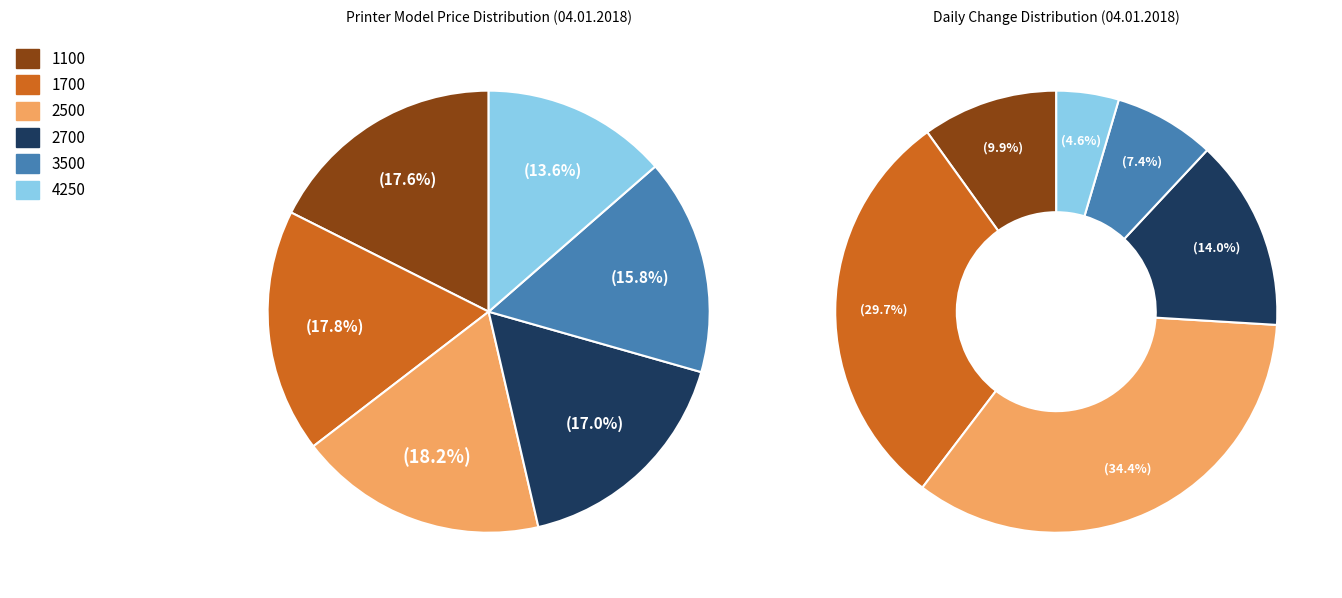

What is the smallest slice in the pie chart?

4250